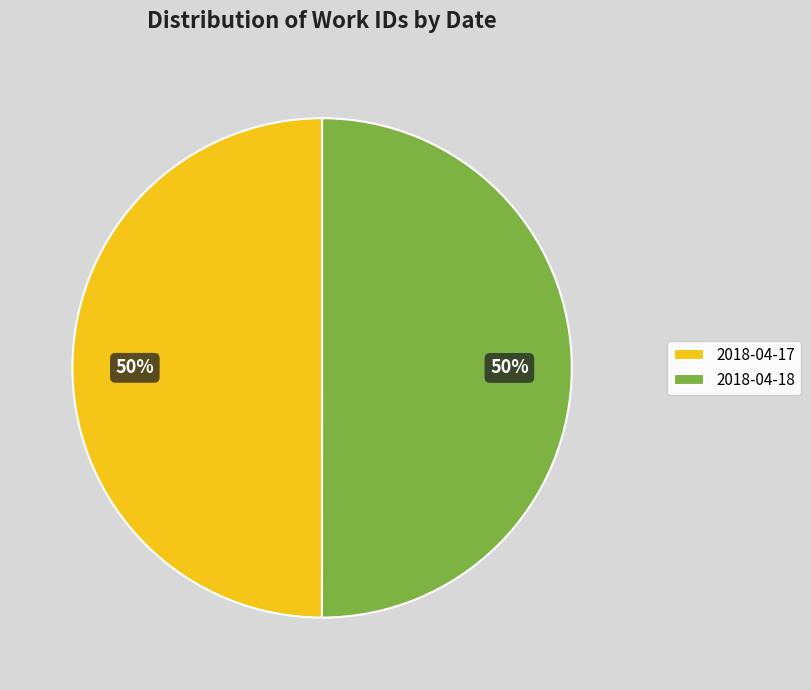

What is the ratio of the value at 2018-04-18 to the value at 2018-04-17?

1.0